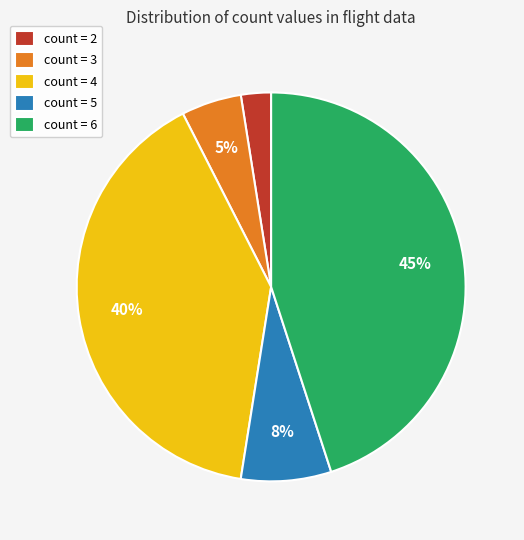

To the nearest percent, what is the combined percentage of count = 3 and count = 4?

45%